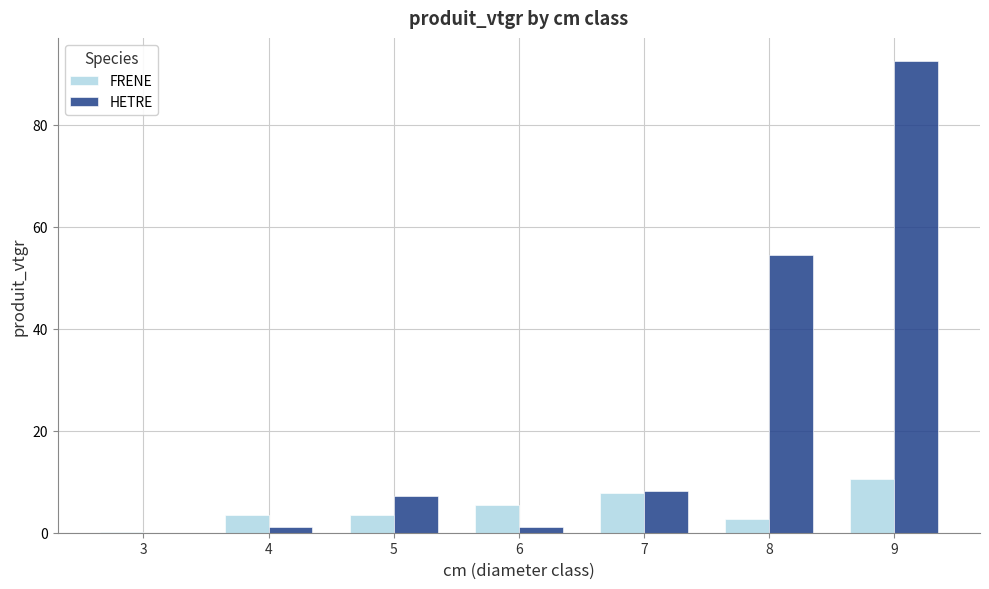

What is the highest value of the FRENE series?

10.6